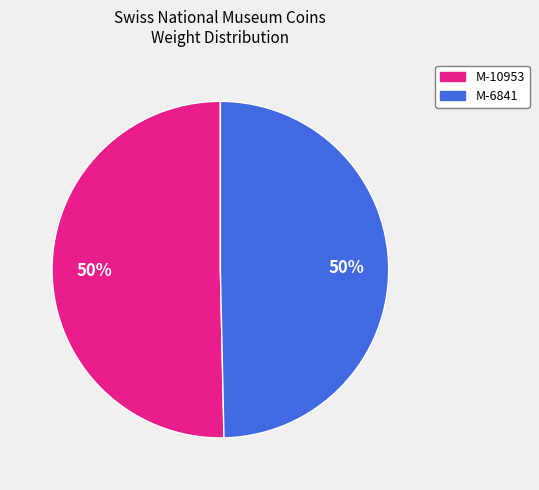

To the nearest percent, what percentage of the pie is M-10953?

50%